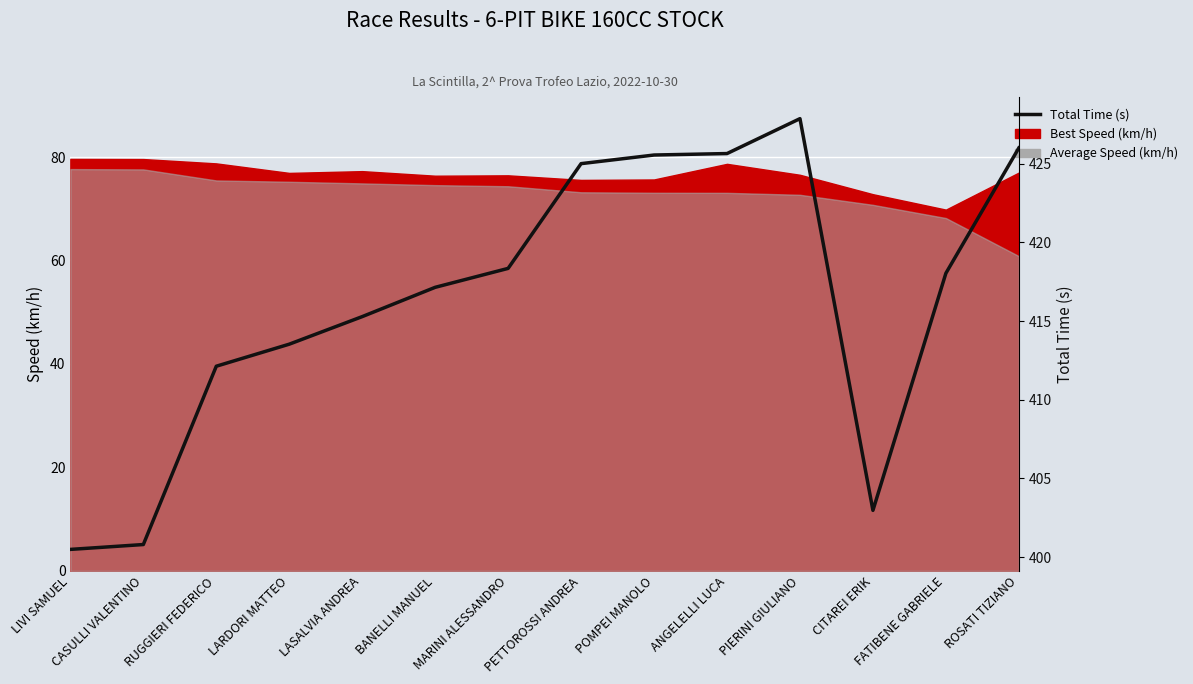

List the labels in order of value, largest first.

PIERINI GIULIANO, ROSATI TIZIANO, ANGELELLI LUCA, POMPEI MANOLO, PETTOROSSI ANDREA, MARINI ALESSANDRO, FATIBENE GABRIELE, BANELLI MANUEL, LASALVIA ANDREA, LARDORI MATTEO, RUGGIERI FEDERICO, CITAREI ERIK, CASULLI VALENTINO, LIVI SAMUEL